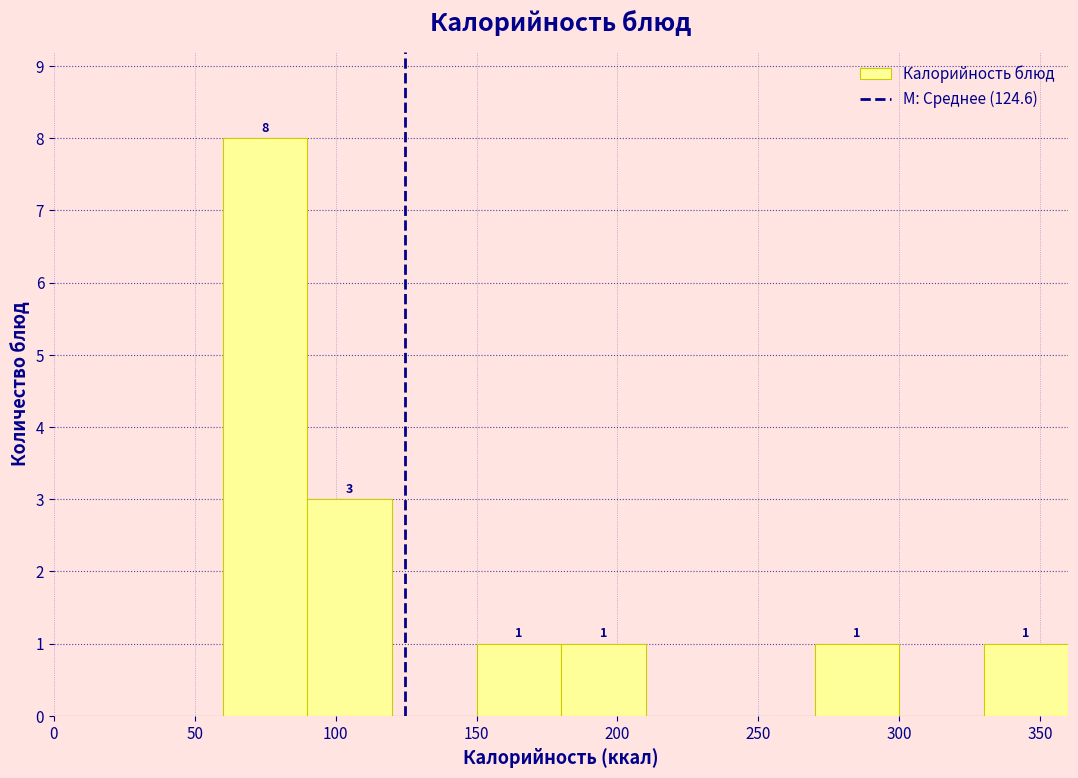

Which range on the x-axis has the tallest bar?

60 to 90